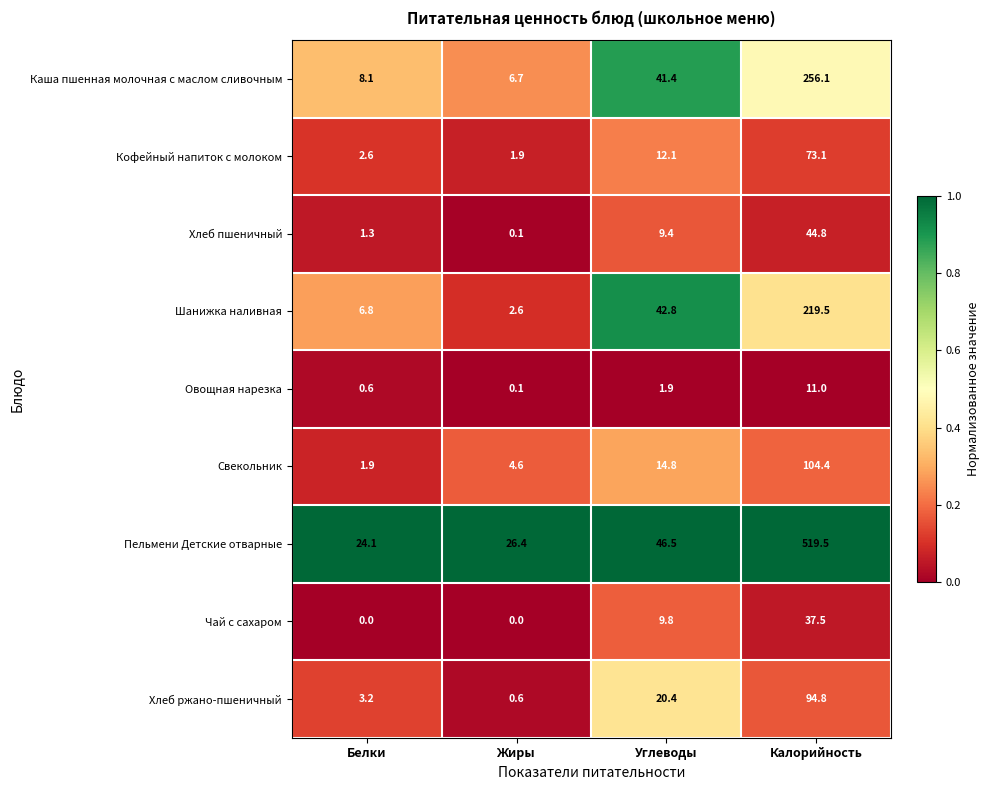

What is the greatest value displayed?

519.5